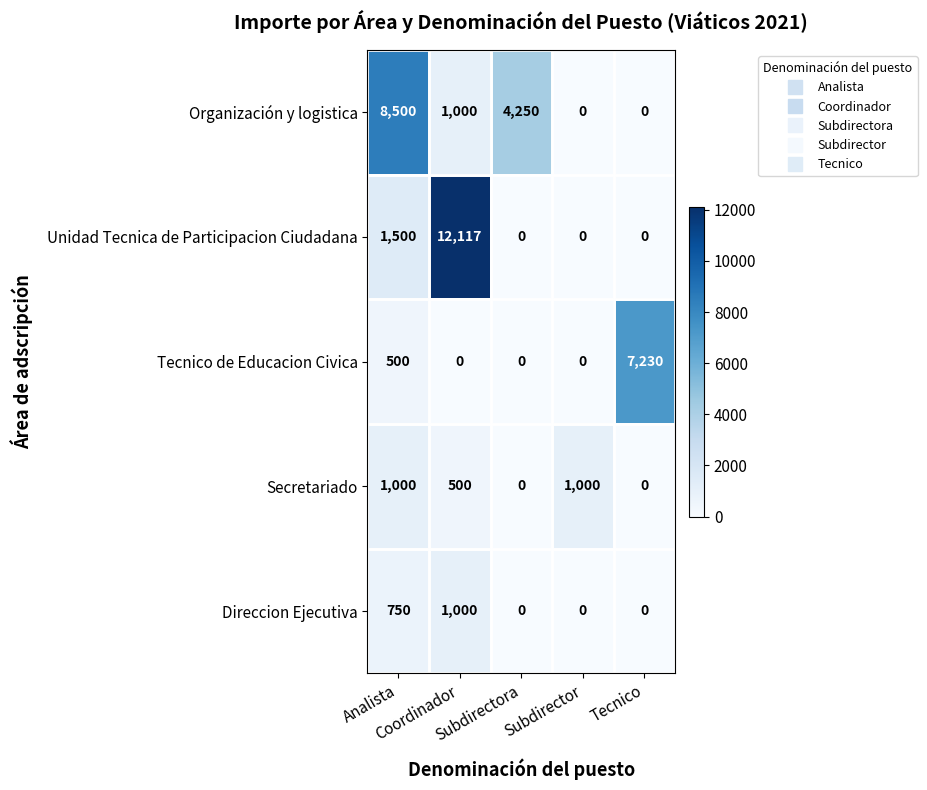

What is the greatest value displayed?

12117